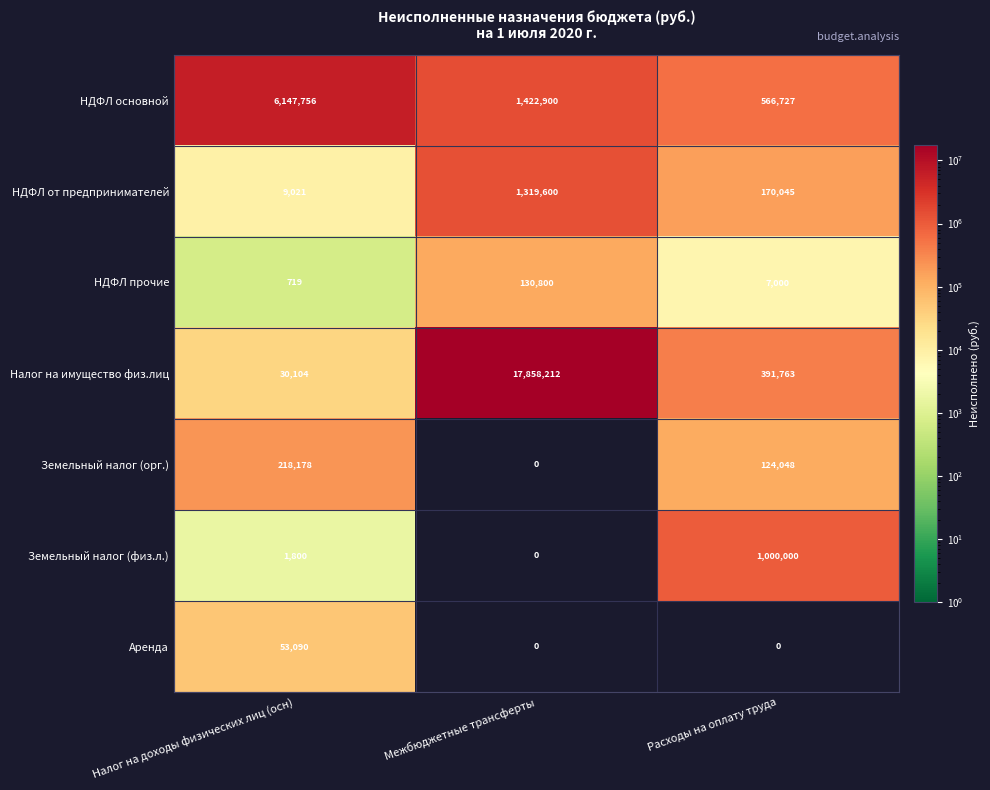

The value of НДФЛ прочие at Расходы на оплату труда is 12187. True or false?

False